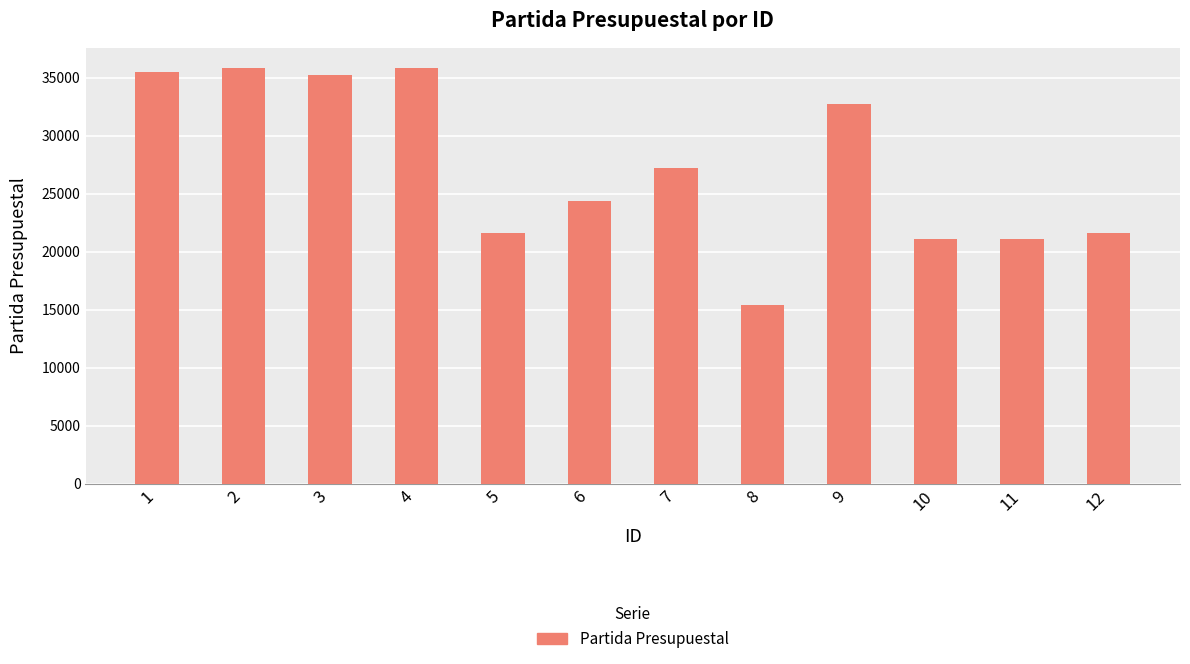

Approximately how many times larger is the value at 6 compared to 8?

1.6